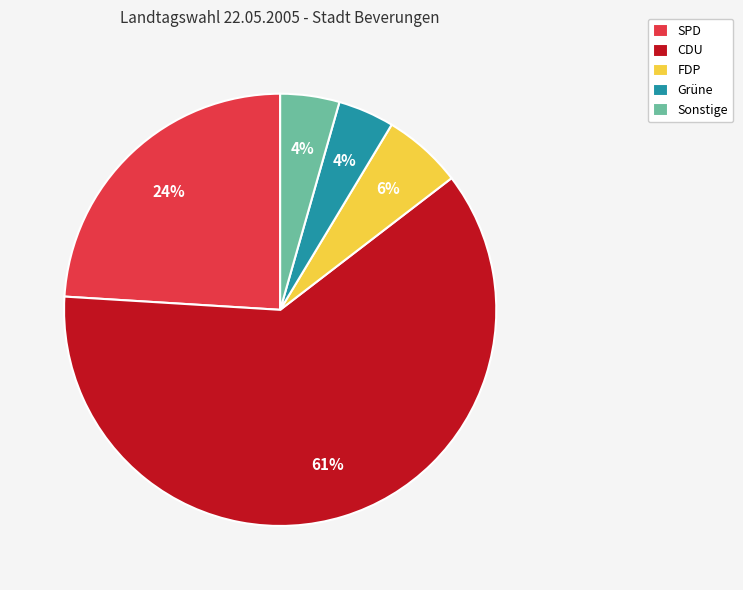

Combined, do SPD and CDU account for over 50%?

Yes